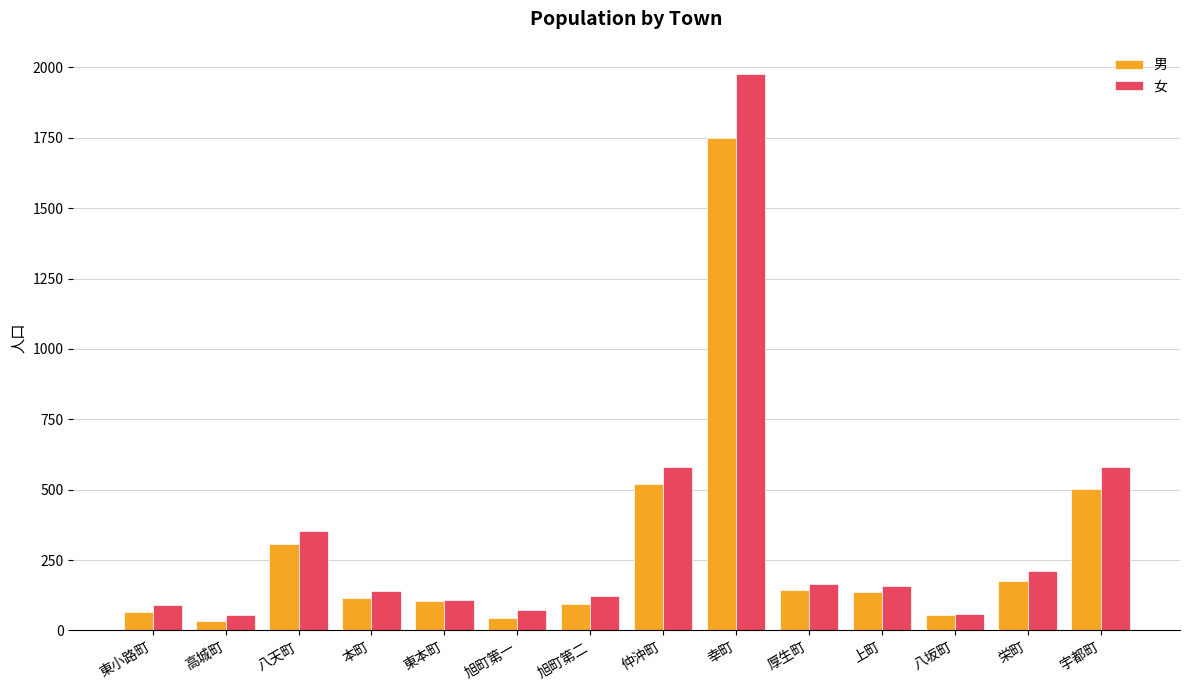

Is it true that 男 equals 55 at 八坂町?

True